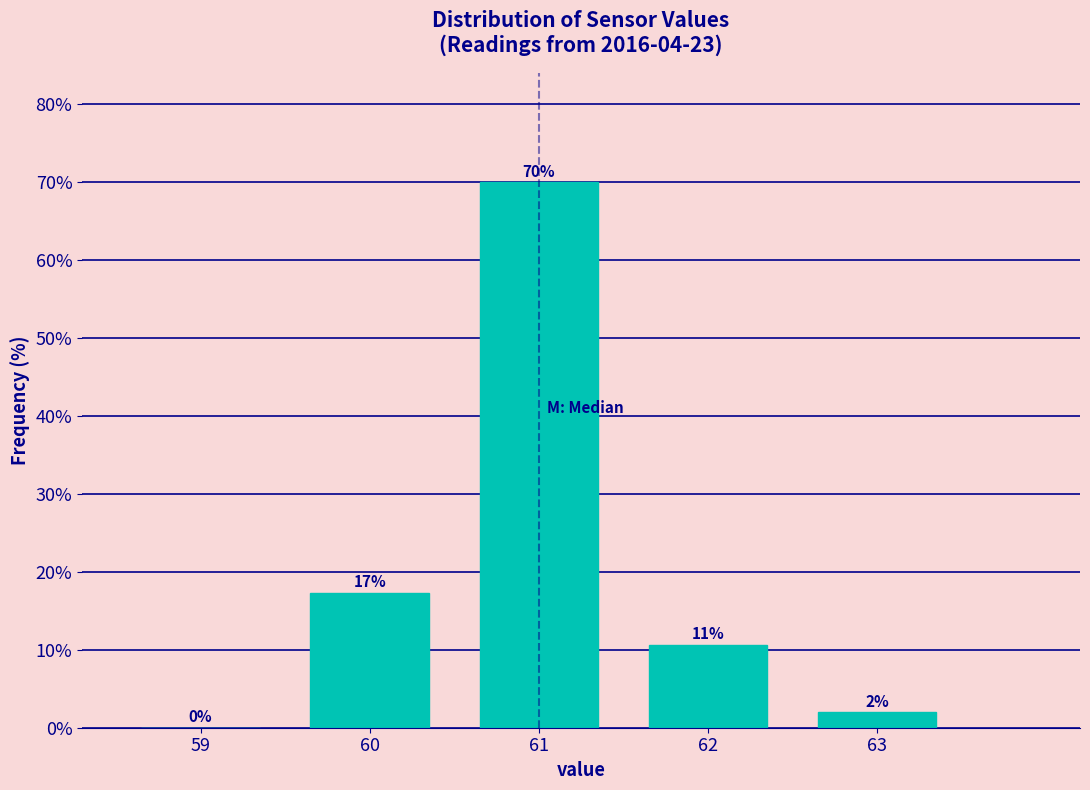

Over which range of the x-axis is the bar tallest?

60.5 to 61.5